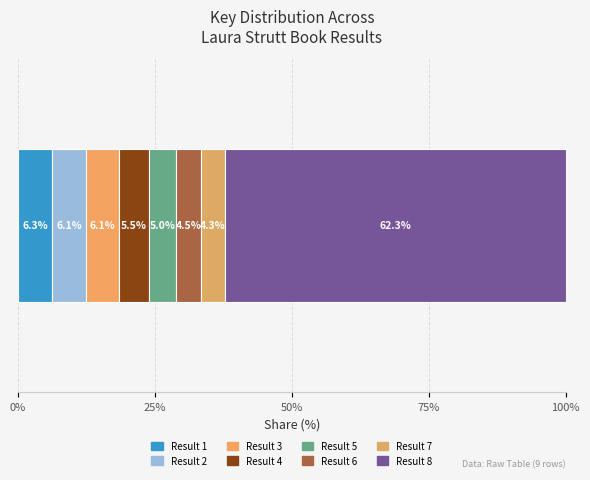

Count the number of categories in the chart.

1